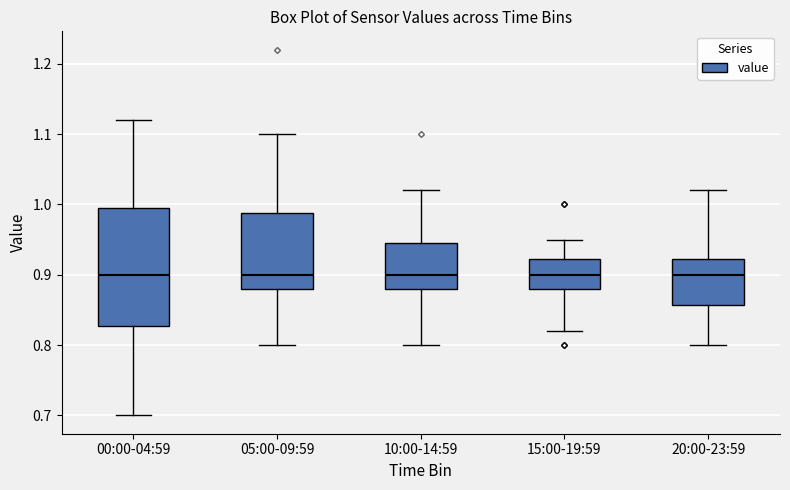

Comparing the boxes themselves (not the whiskers), which one is the tallest?

00:00-04:59